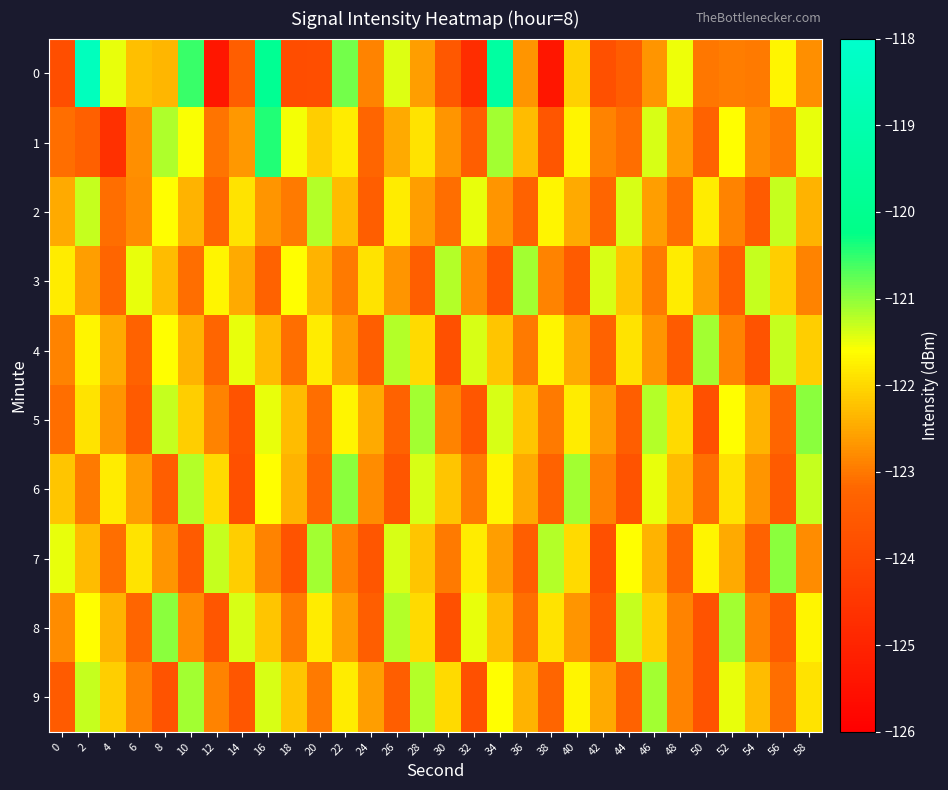

Between 56 and 46, which is larger?

56